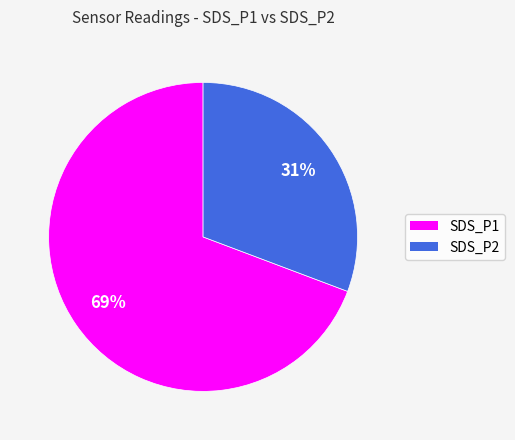

Is the sum of SDS_P2 and SDS_P1 greater than half?

Yes